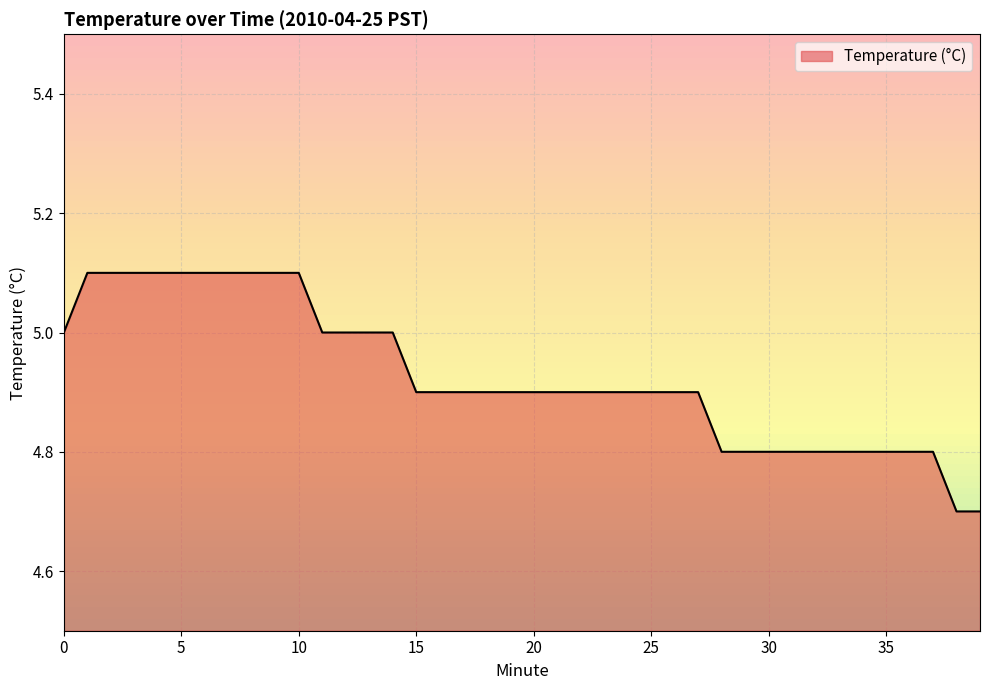

What is the greatest value displayed?

5.1